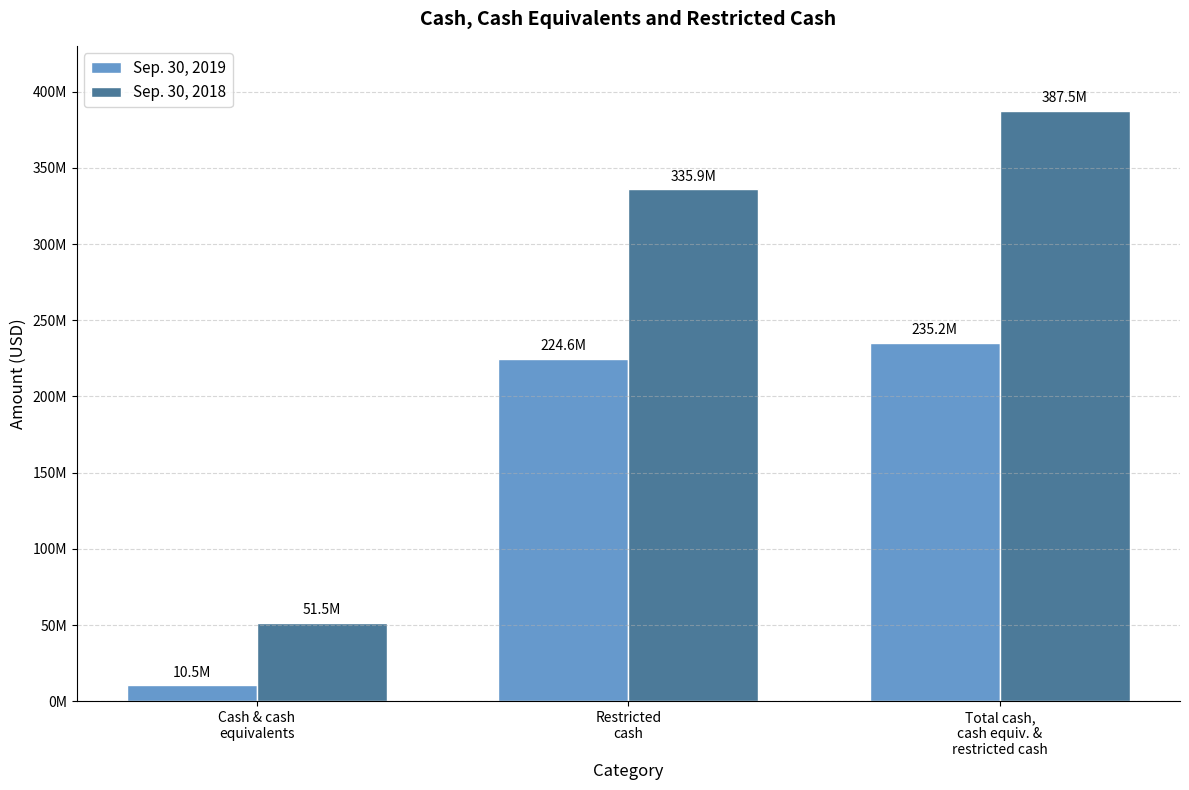

What are all the series names shown in the legend?

Sep. 30, 2019, Sep. 30, 2018